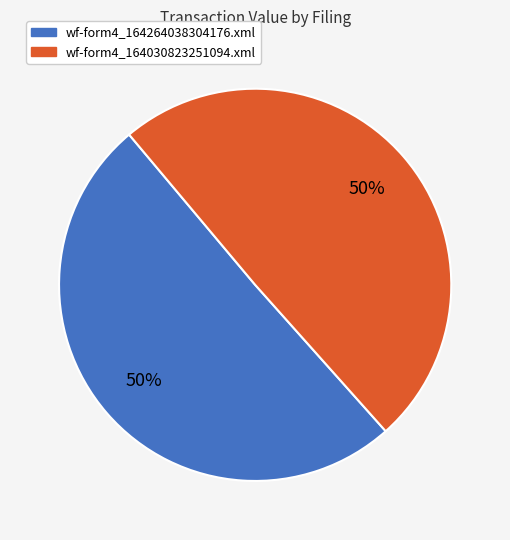

Count the number of slices in the pie.

2